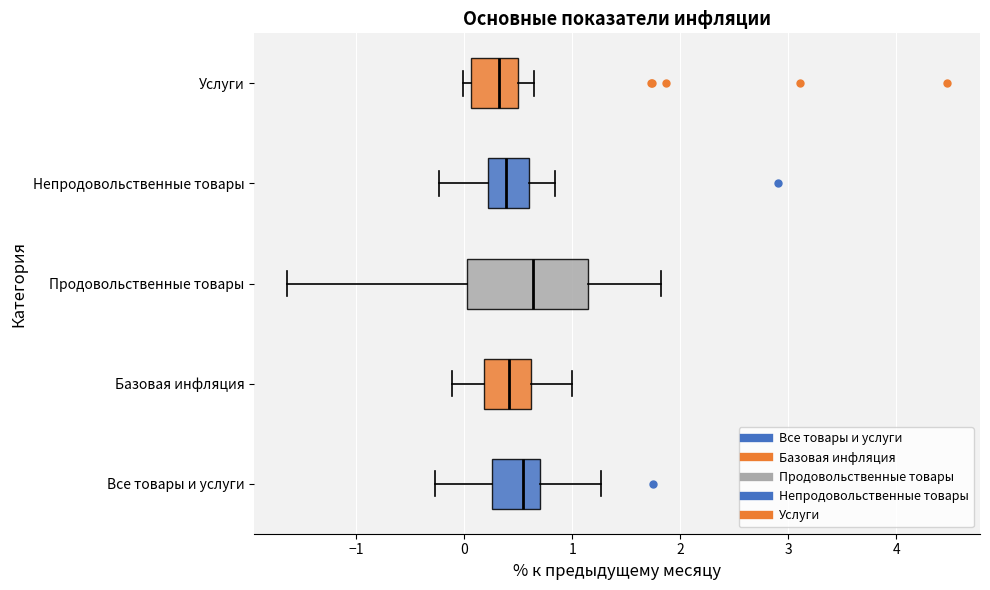

Comparing the boxes themselves (not the whiskers), which one is the widest?

Продовольственные товары